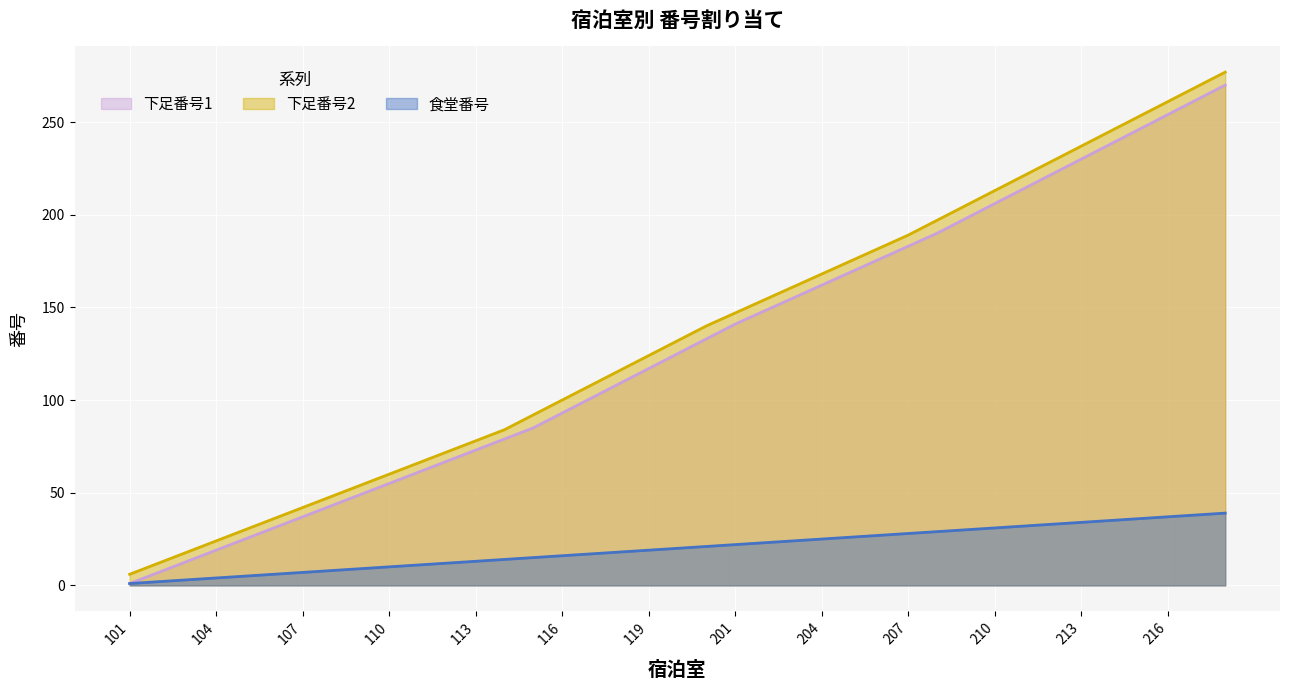

True or false: 下足番号1 has more than 0 interior local peaks.

False